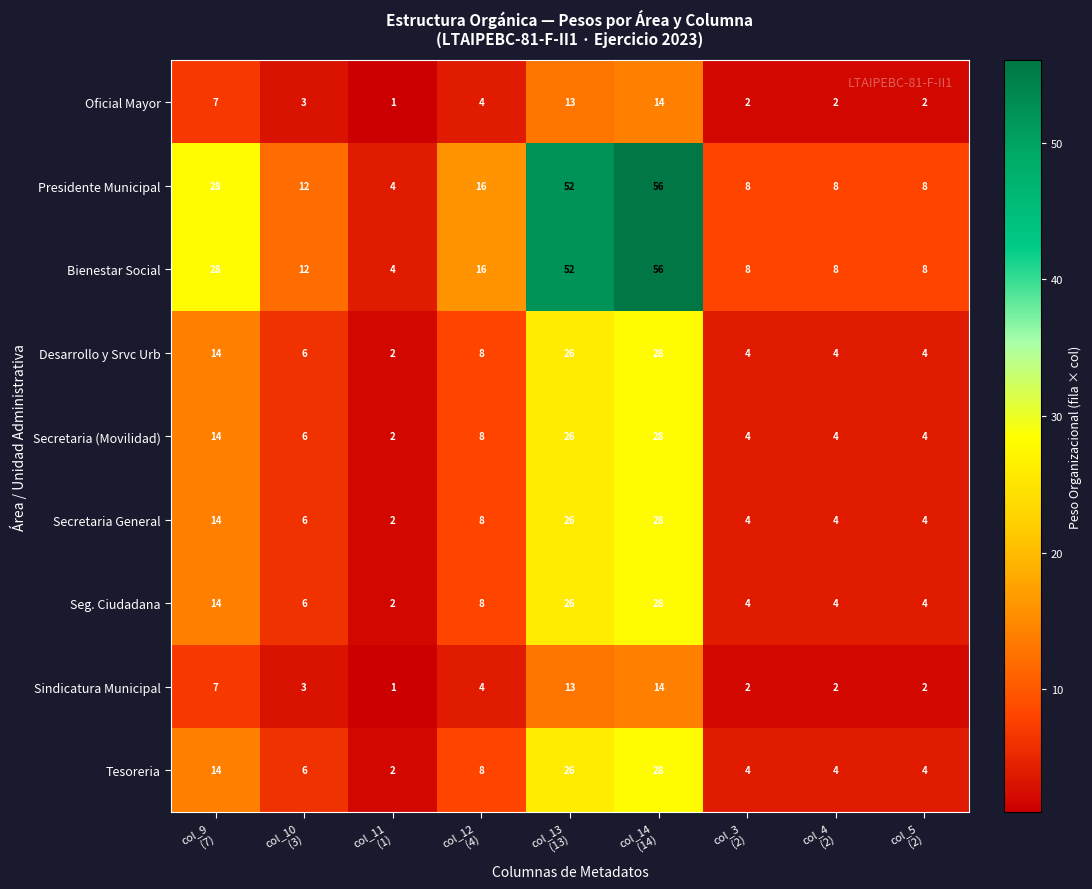

What is the maximum value for Presidente Municipal?

56